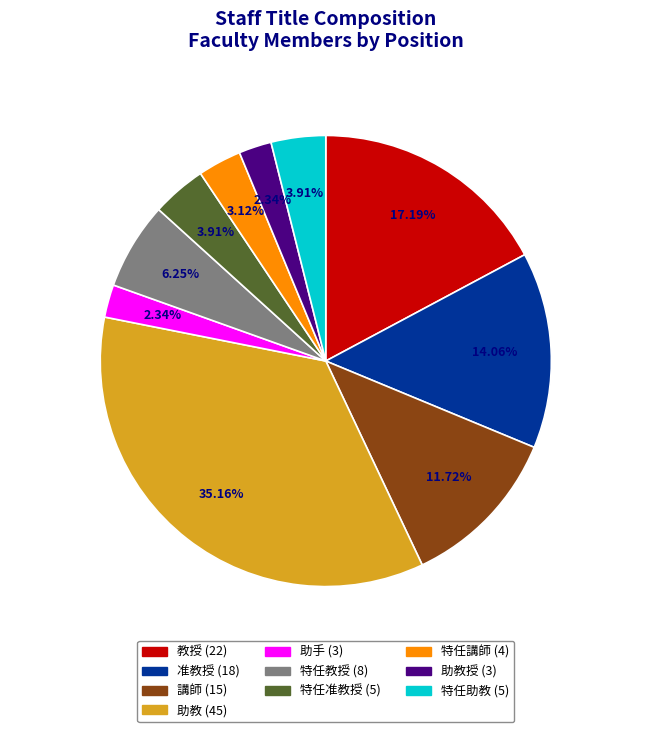

Does any single category account for the majority?

No